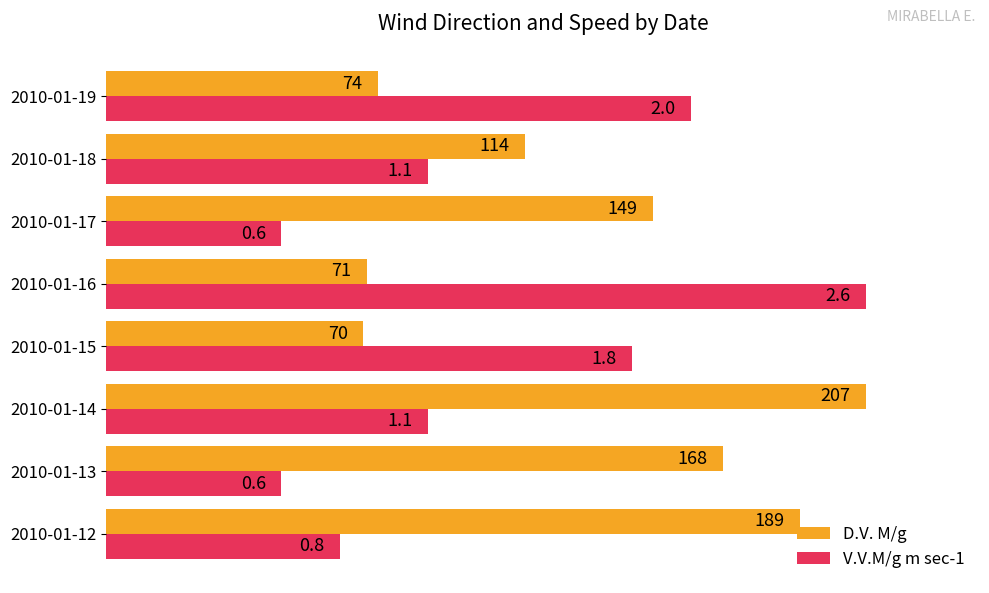

Rank the series by their average value, from highest to lowest.

D.V. M/g, V.V.M/g m sec-1